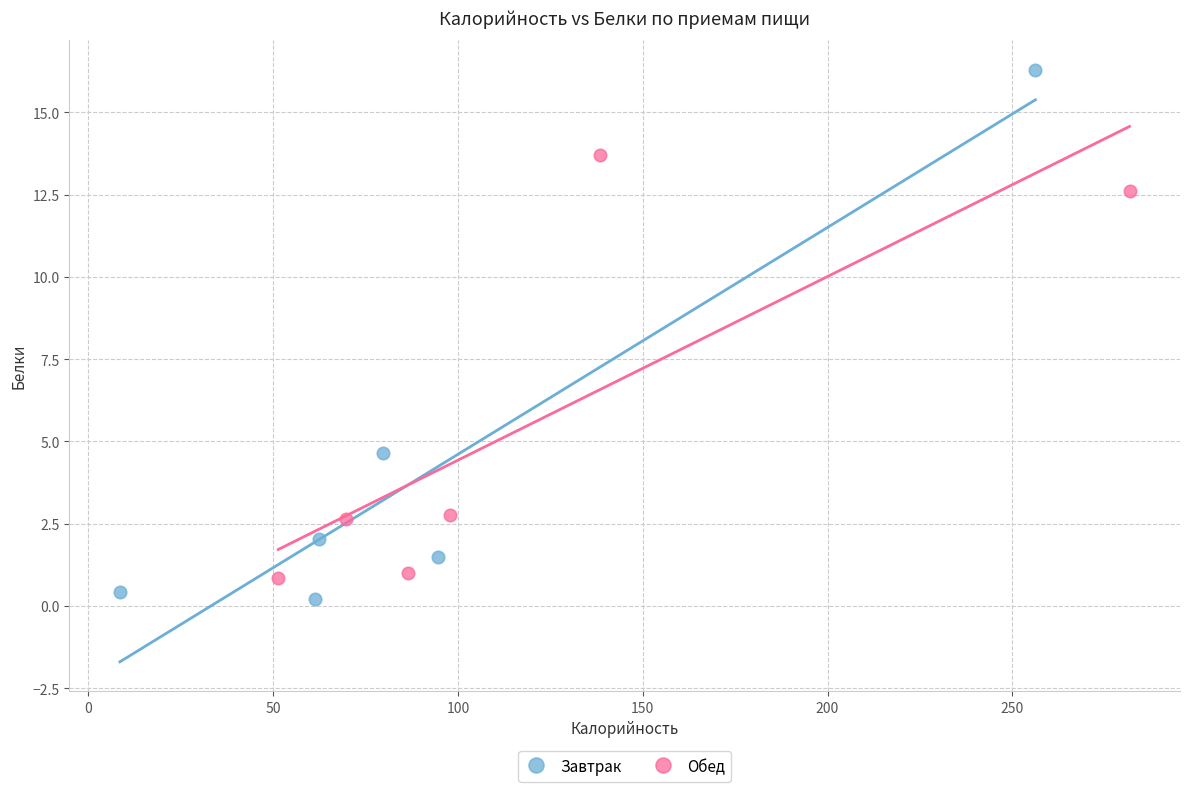

Which series has the largest Y range (max minus min)?

Завтрак